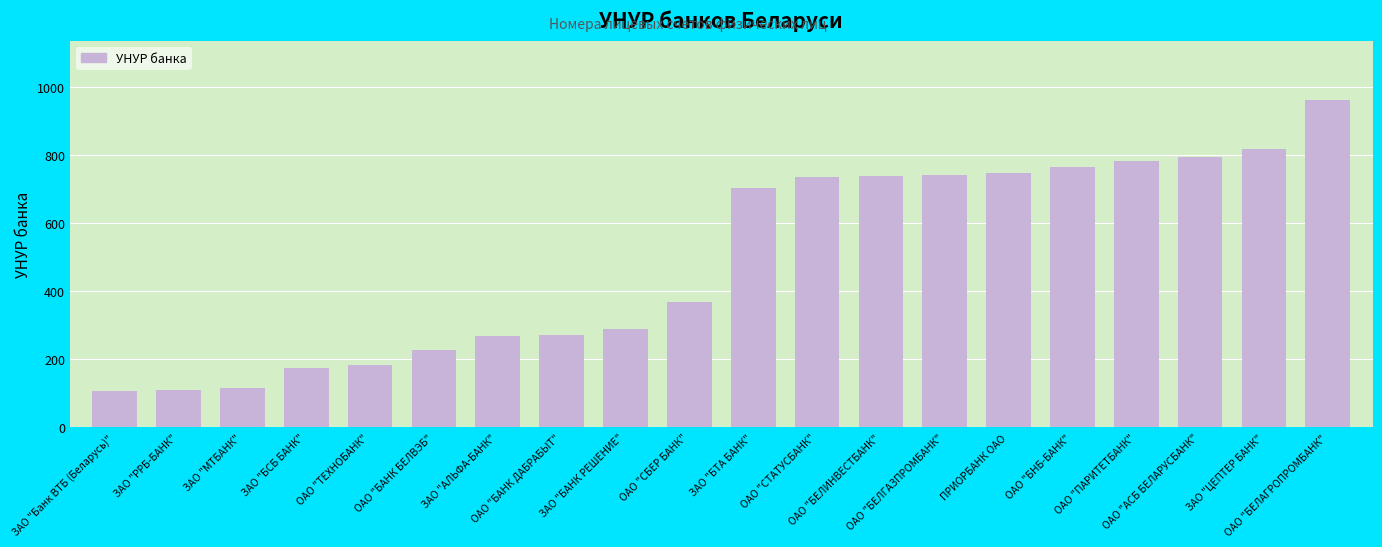

Is it true that the value at ОАО "ПАРИТЕТБАНК" is 1280?

False